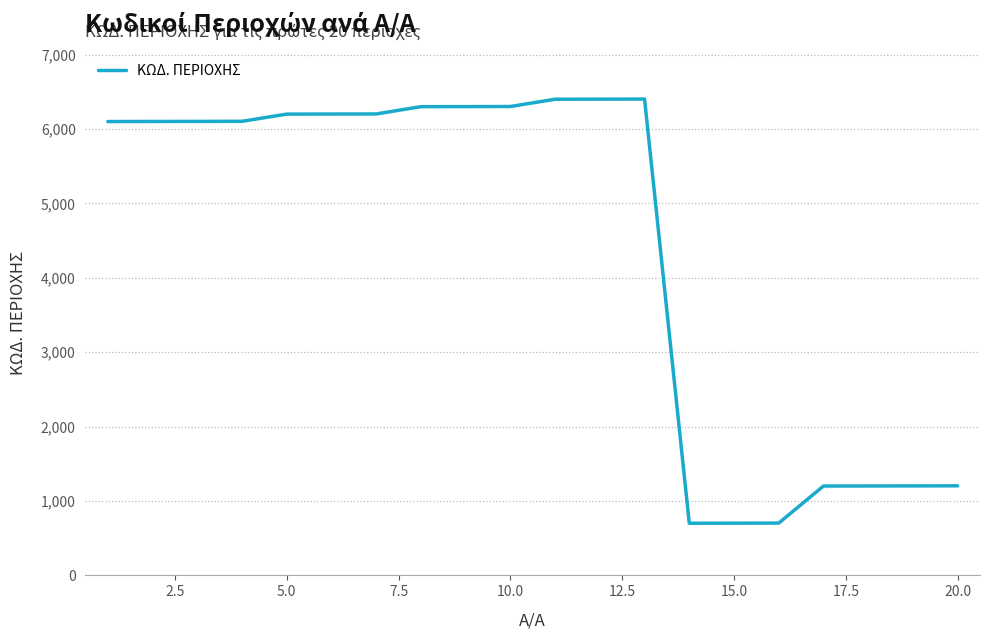

What is the smallest value displayed?

701